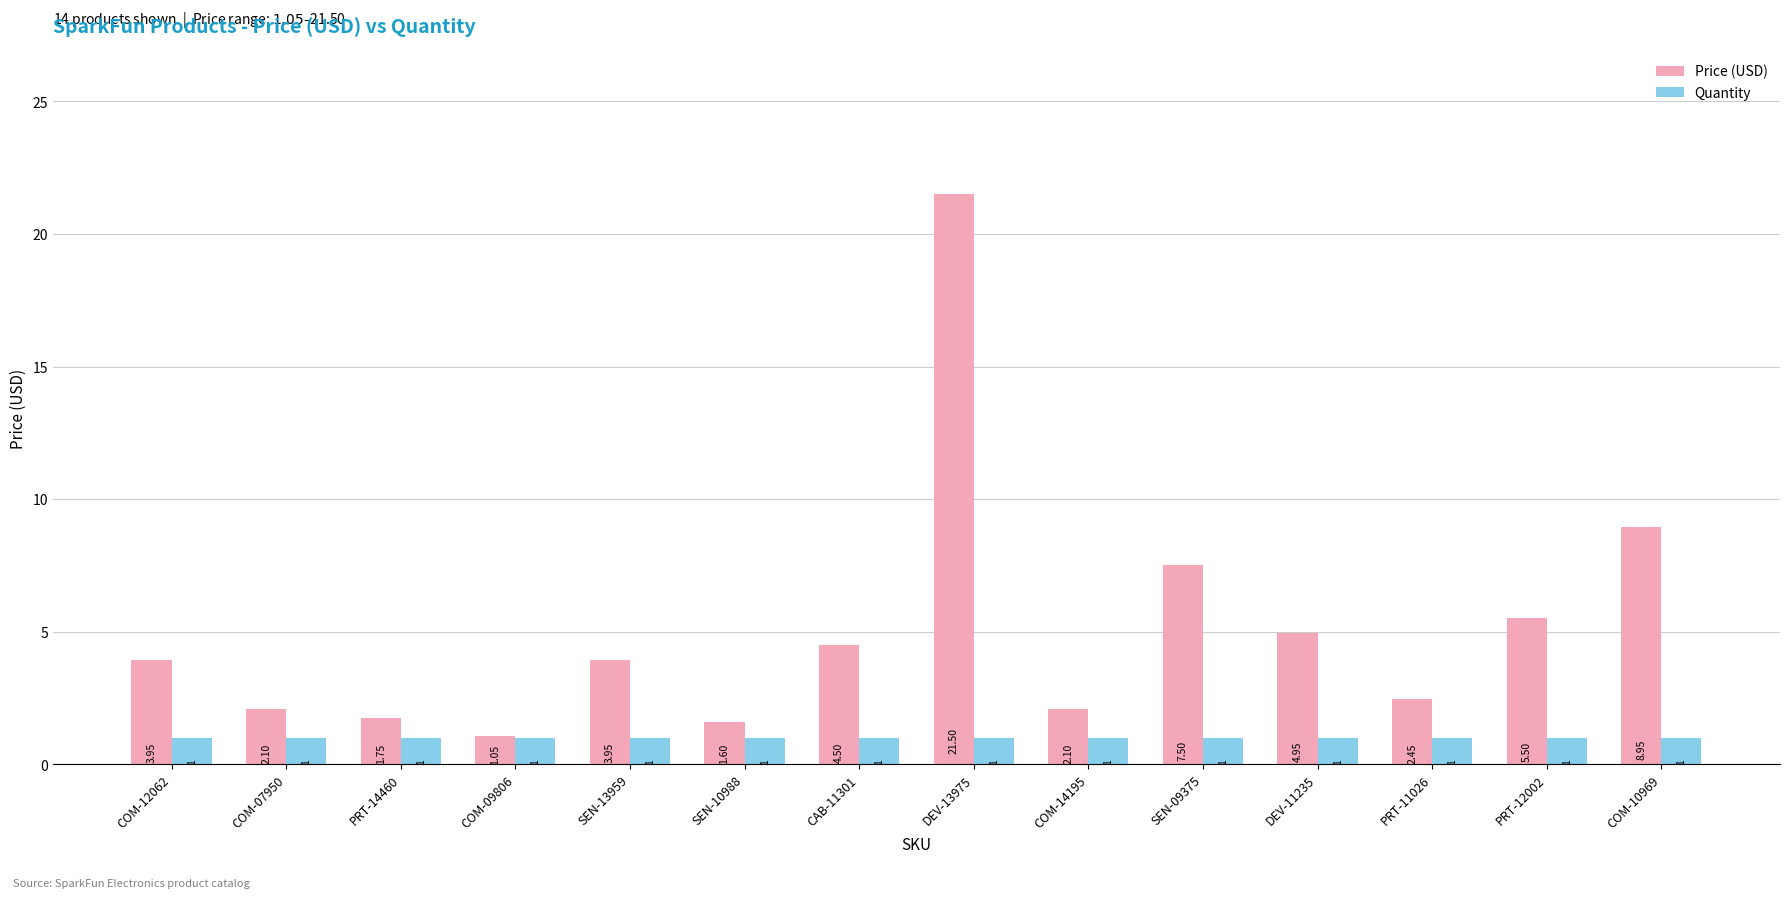

Rank the series by their maximum value, from lowest to highest.

Quantity, Price (USD)